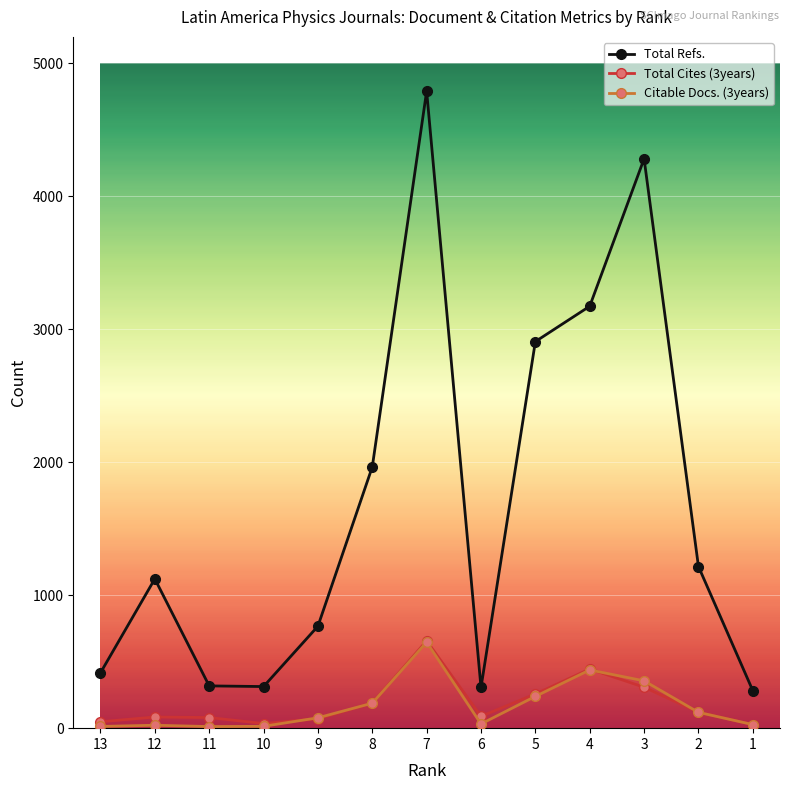

Which series has the widest spread of values?

Total Refs.